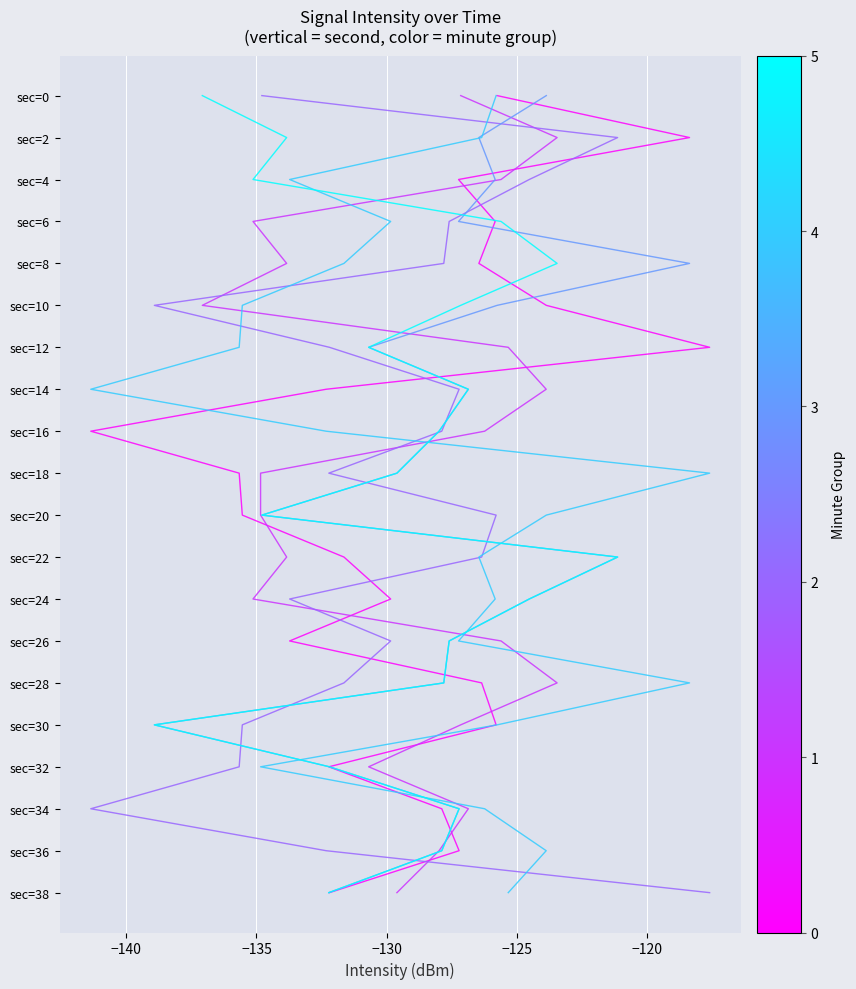

What are all the series names shown in the legend?

Minute 0, Minute 1, Minute 2, Minute 3, Minute 4, Minute 5